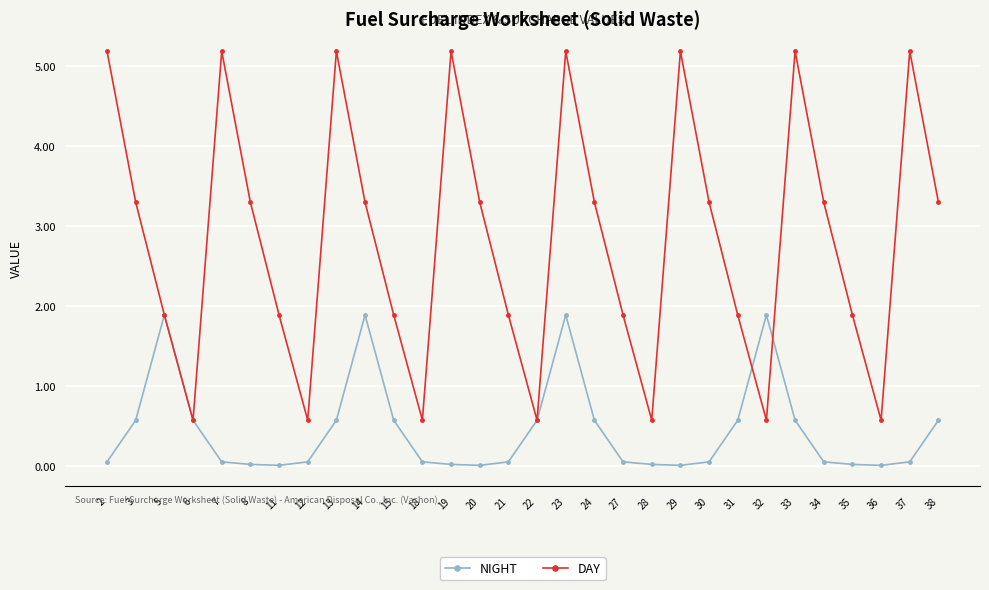

True or false: NIGHT and DAY cross at least once.

True